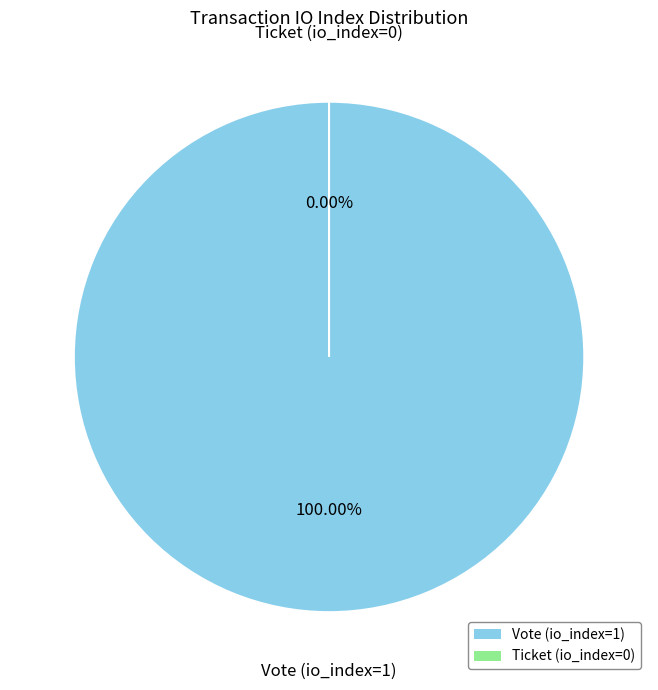

Is there a majority slice in this chart?

Yes